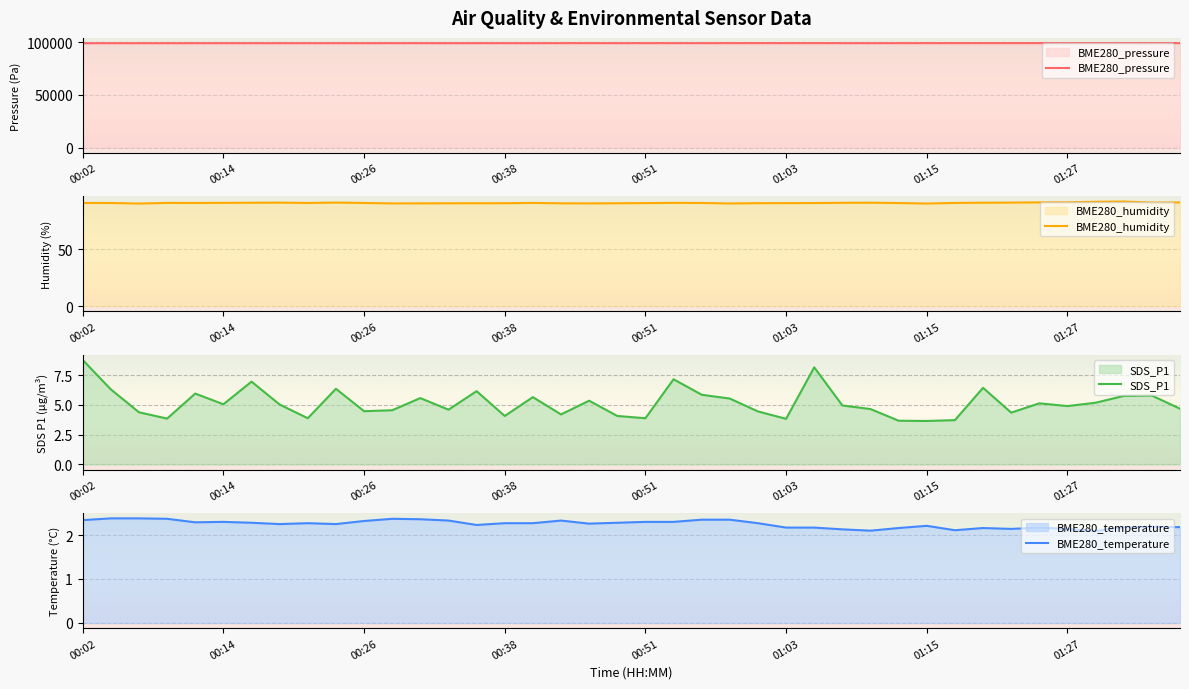

True or false: BME280_temperature has a value of 3.8 at 33.

False